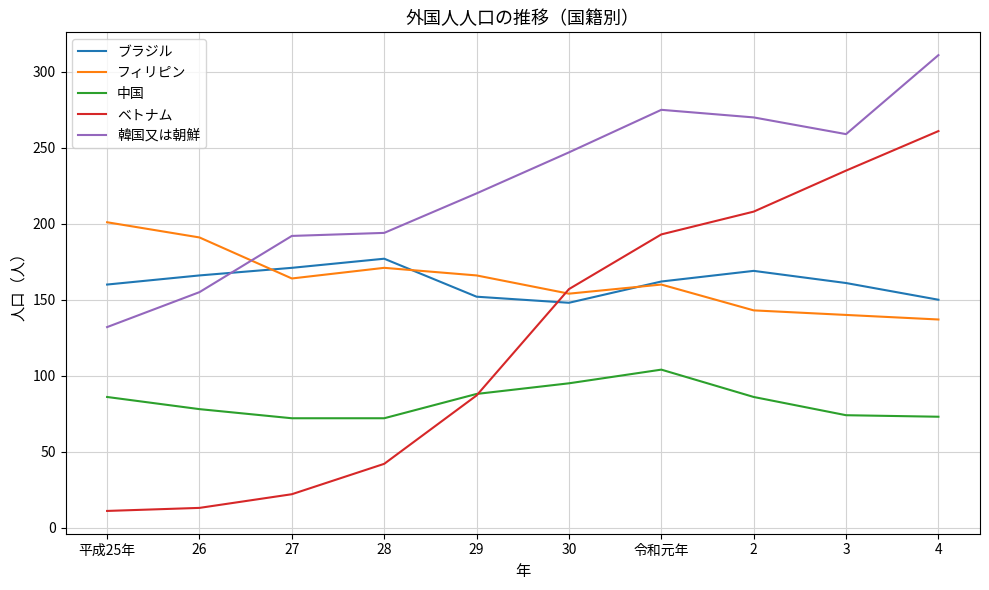

What is the total value across all series at 28?

656